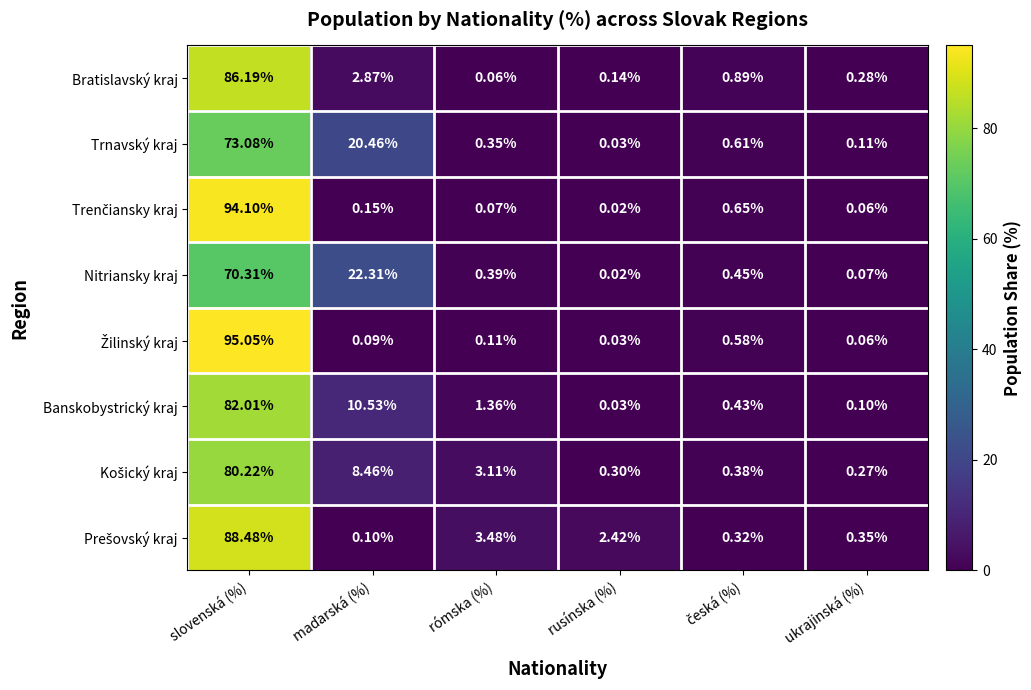

At which category is the sum across all series the highest?

slovenská (%)